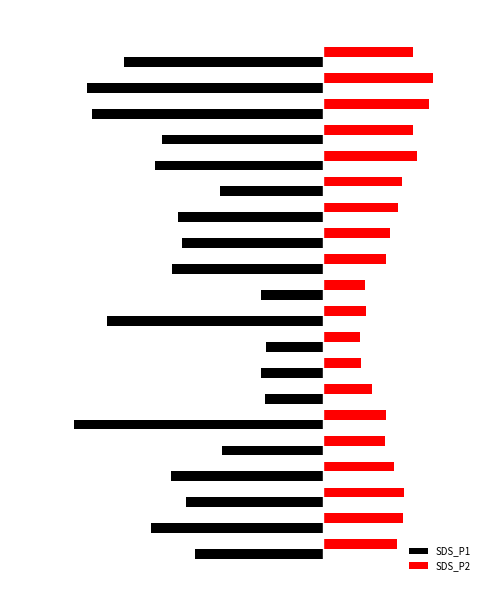

What are all the series names shown in the legend?

SDS_P1, SDS_P2